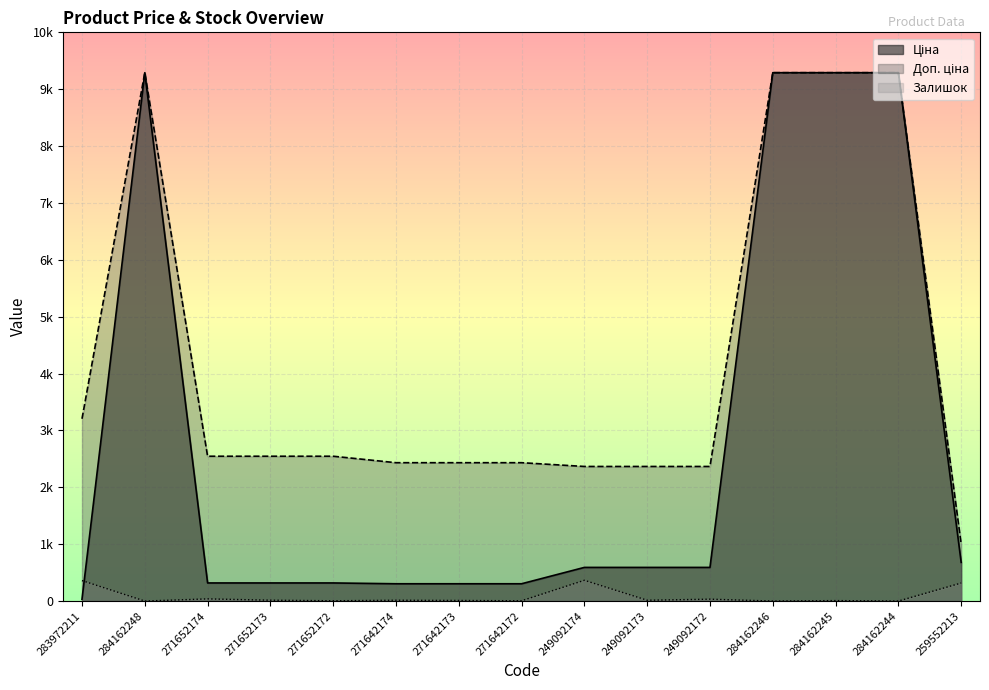

At which category does the chart reach its peak across all series?

284162248